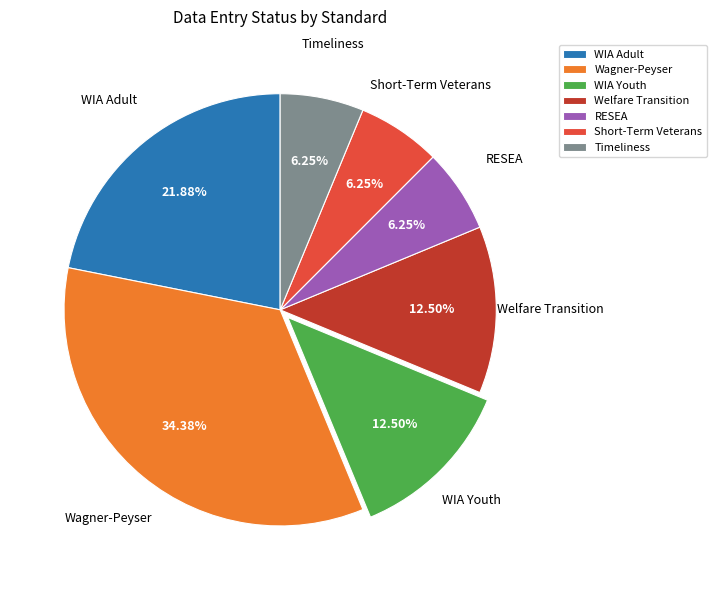

Do Wagner-Peyser and Timeliness together represent more than half of the pie?

No